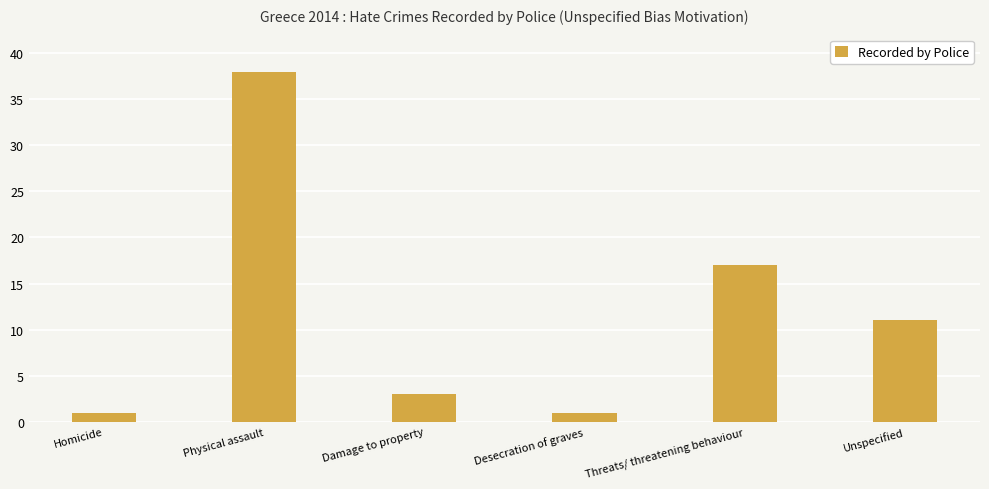

Is it true that the value at Unspecified is 6?

False